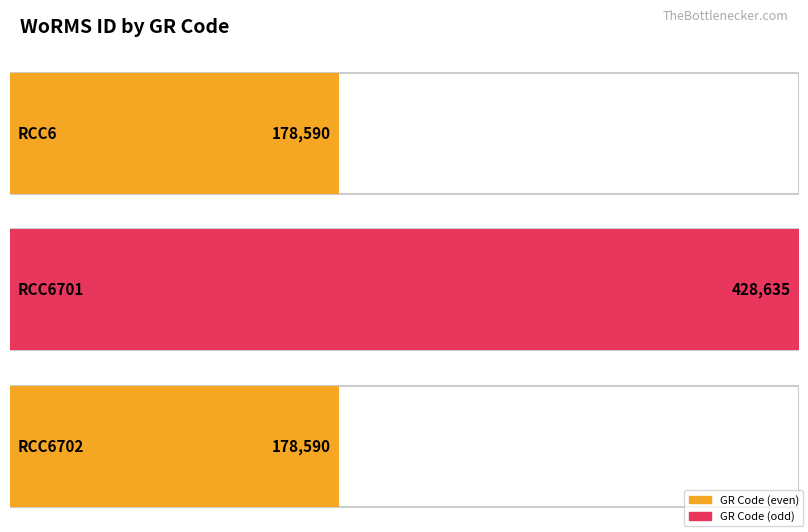

What is the minimum value shown in the chart?

178590